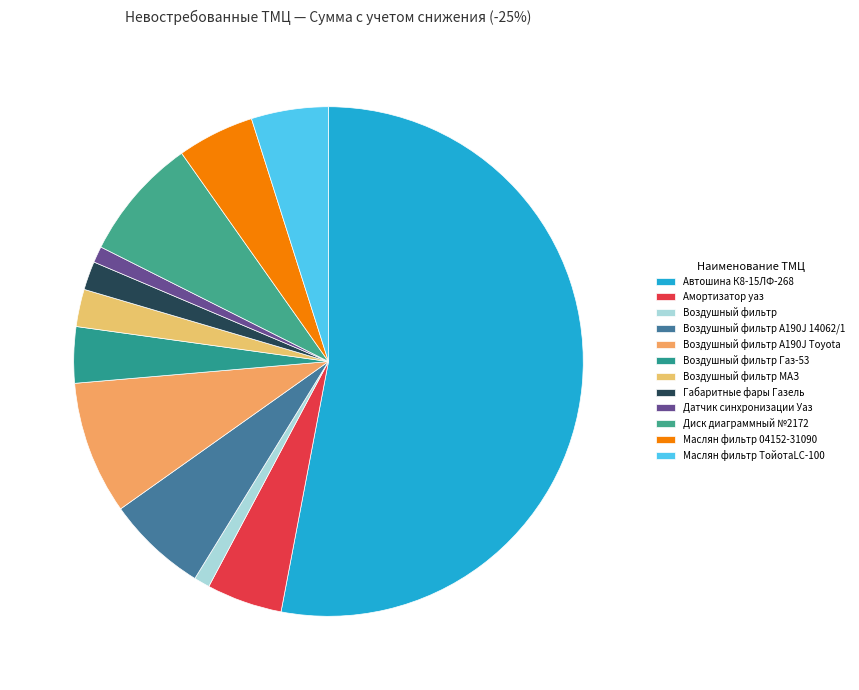

What is the largest slice in the pie chart?

Автошина К8-15ЛФ-268